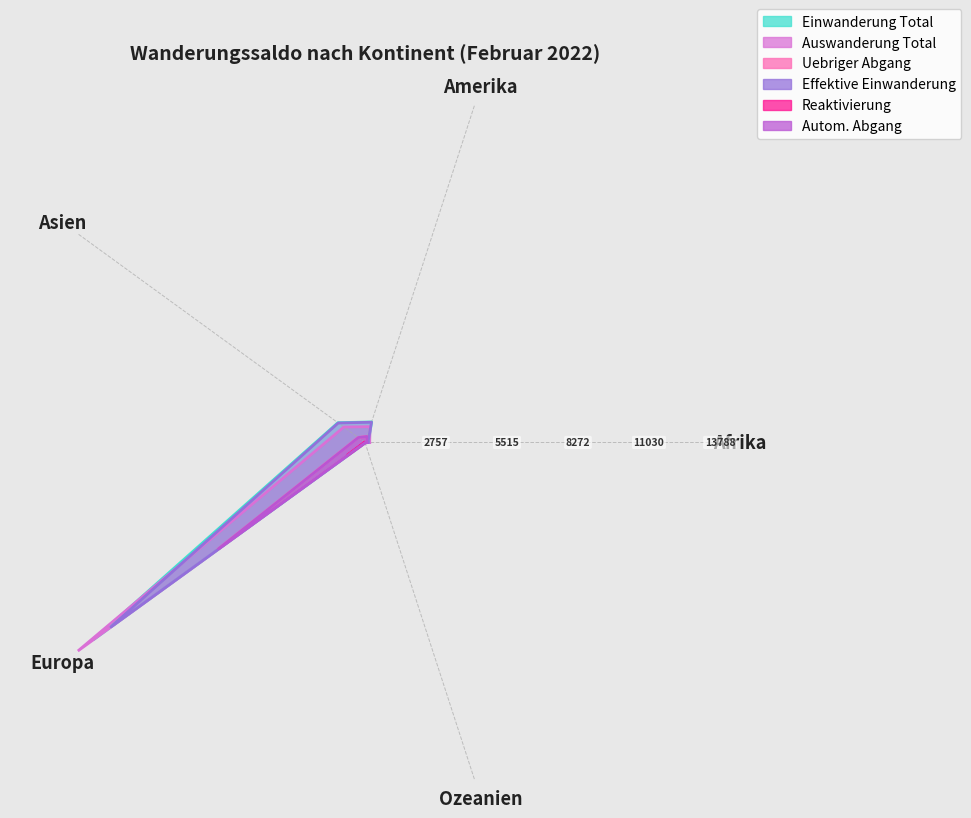

After their last crossing, which series has the higher values: Effektive Einwanderung or Auswanderung Total?

Auswanderung Total